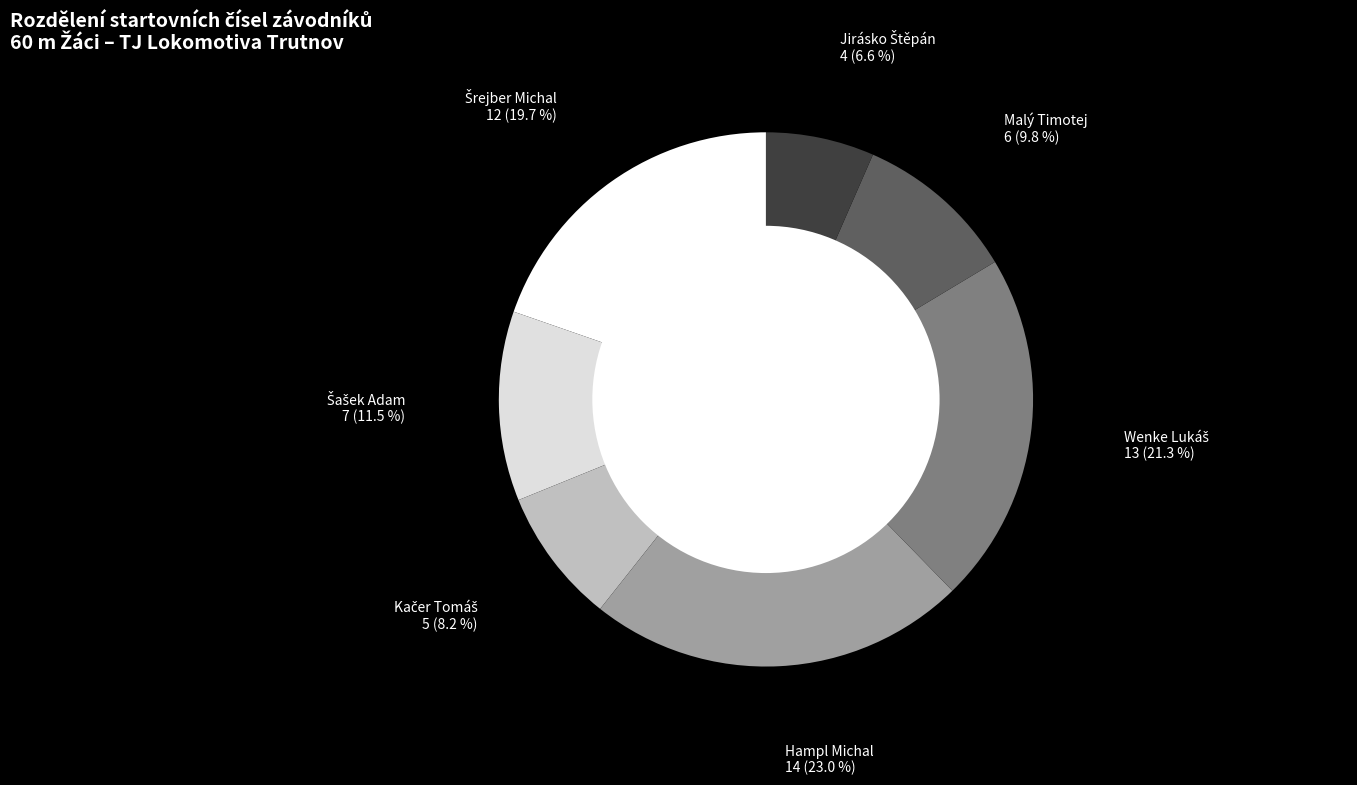

Is there any slice that represents more than half of the pie?

No